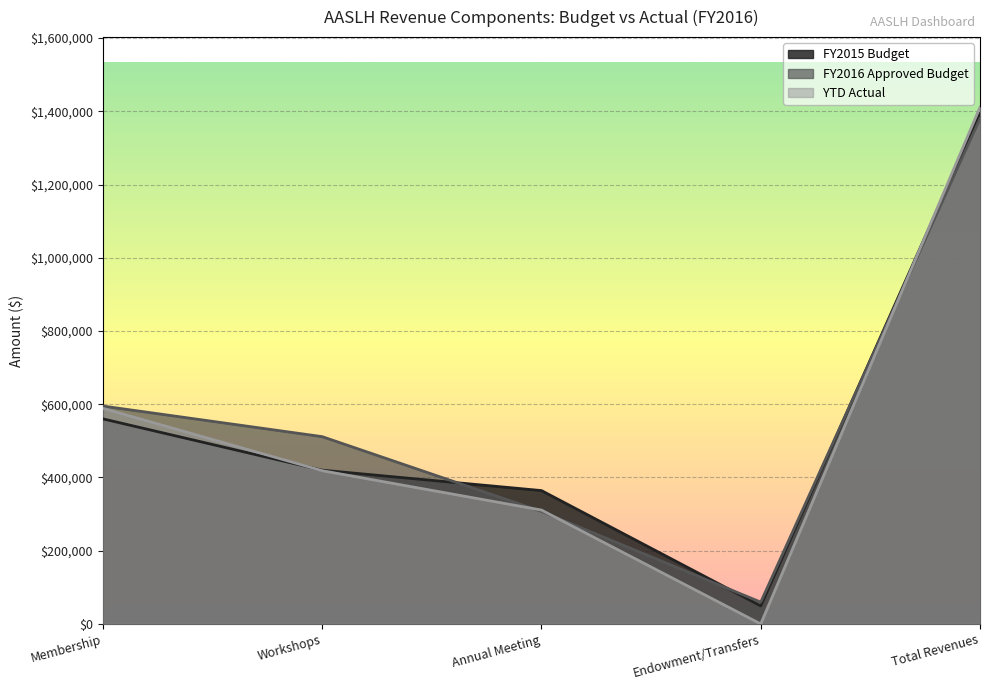

What is the lowest value of the FY2015 Budget series?

49377.0